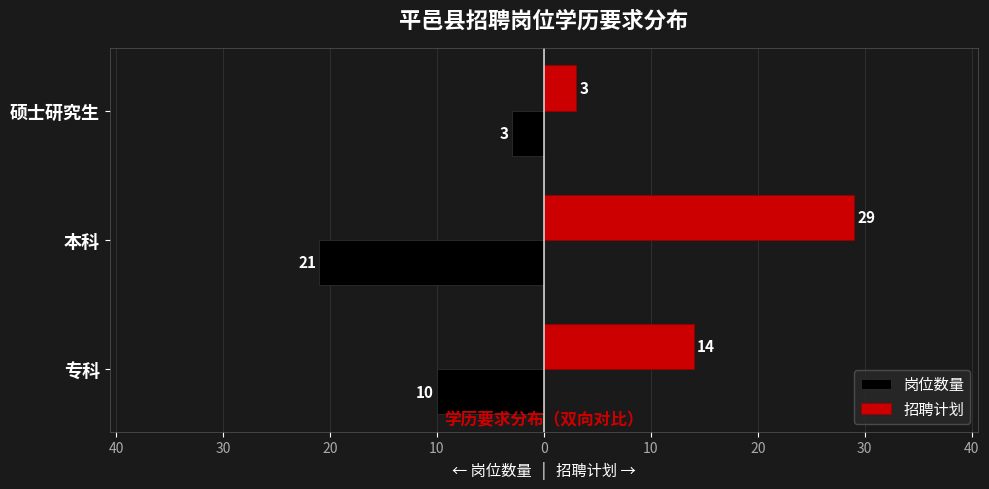

Reading left to right, transcribe all the data shown in this chart.

岗位数量: -10	-21	-3
招聘计划: 14	29	3